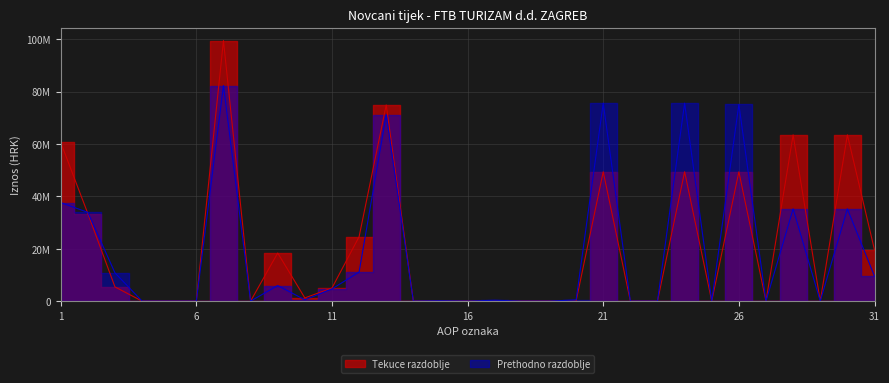

Between which two adjacent categories do Tekuce razdoblje and Prethodno razdoblje first intersect?

1 and 2